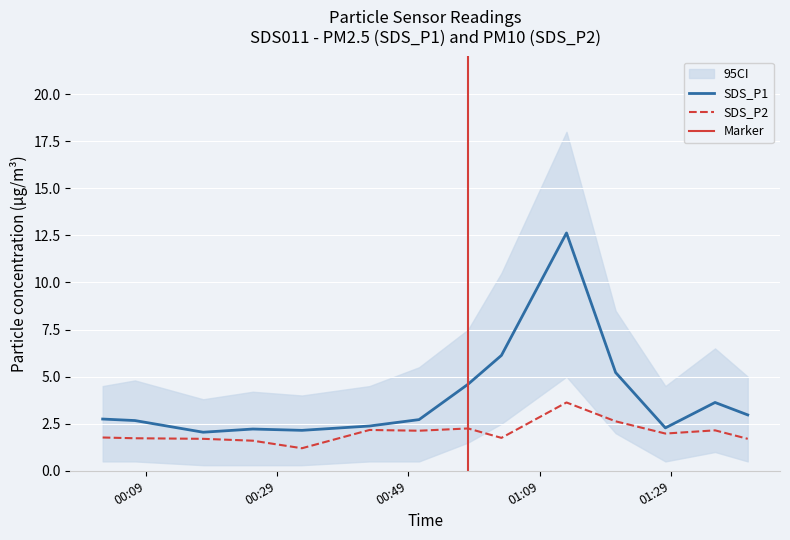

At which category is the sum across all series the highest?

2023/10/17 01:13:06